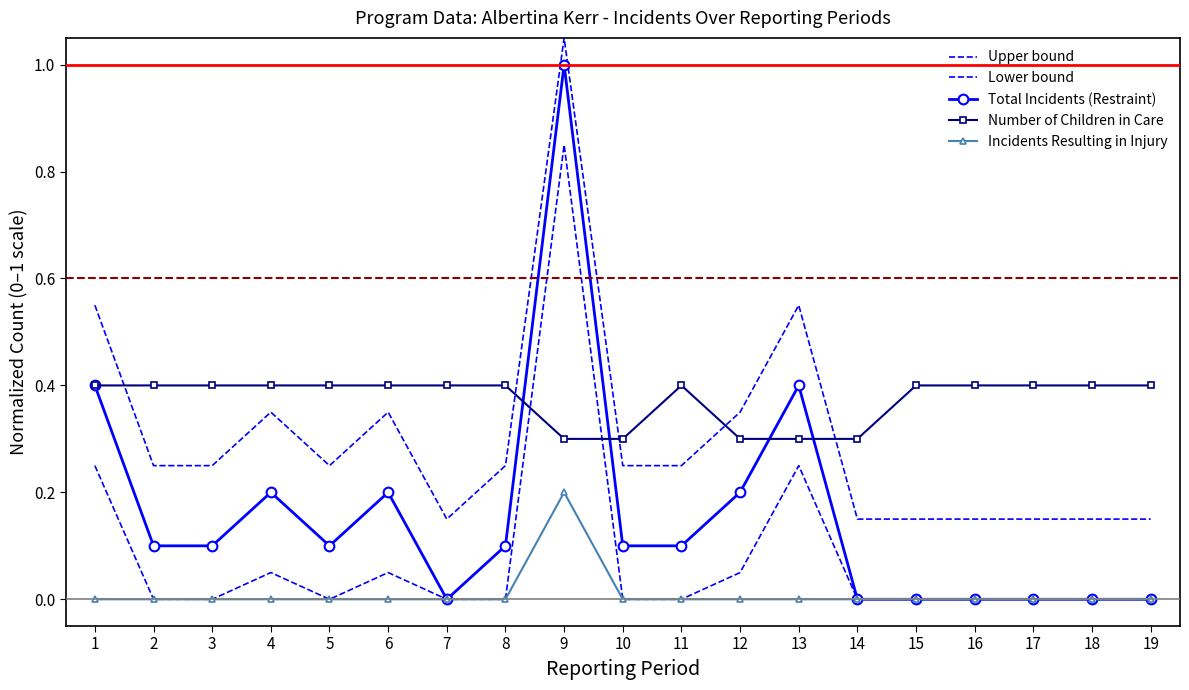

How many interior local peaks does the Lower bound series have?

4